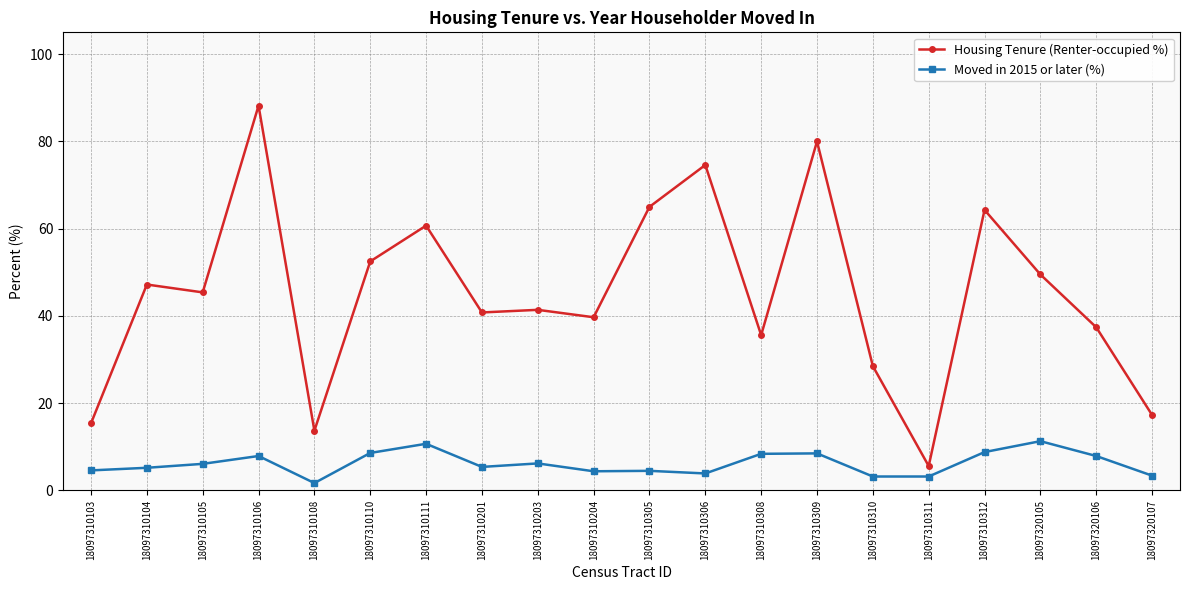

What value does the Housing Tenure (Renter-occupied %) series have at 18097310311?

5.6